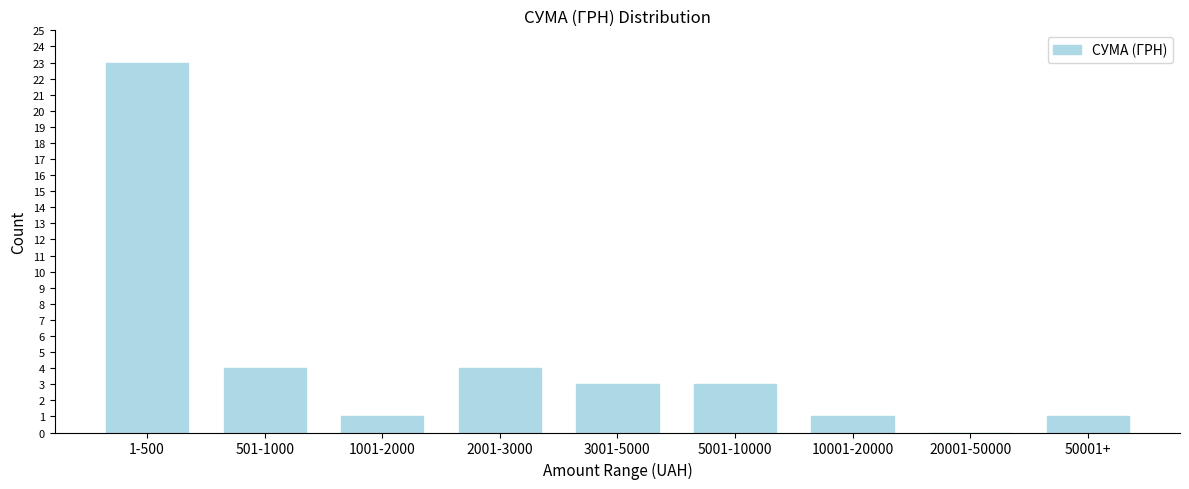

Reading right to left, list all the values displayed in this chart.

50001+=1	20001-50000=0	10001-20000=1	5001-10000=3	3001-5000=3	2001-3000=4	1001-2000=1	501-1000=4	1-500=23